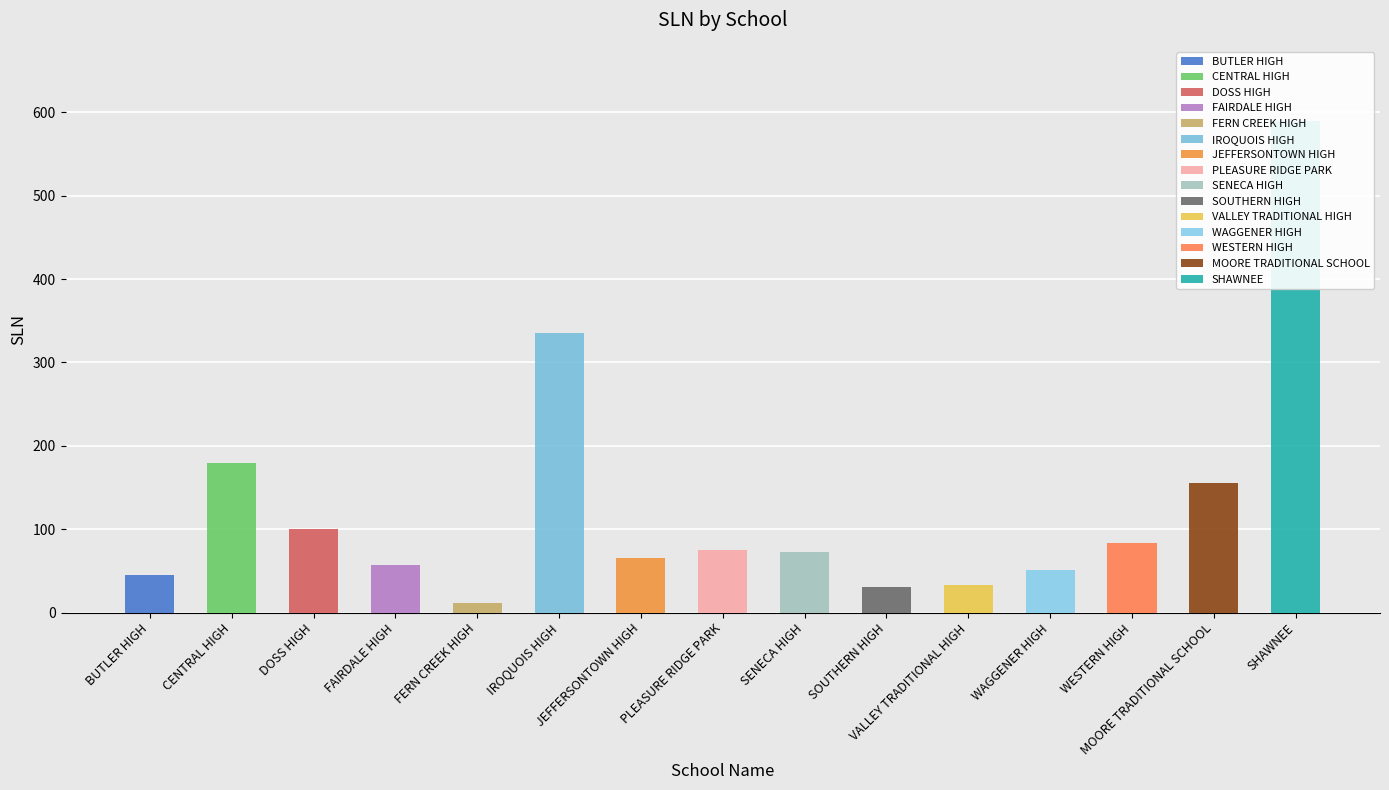

At which label does the data first exceed 73?

CENTRAL HIGH